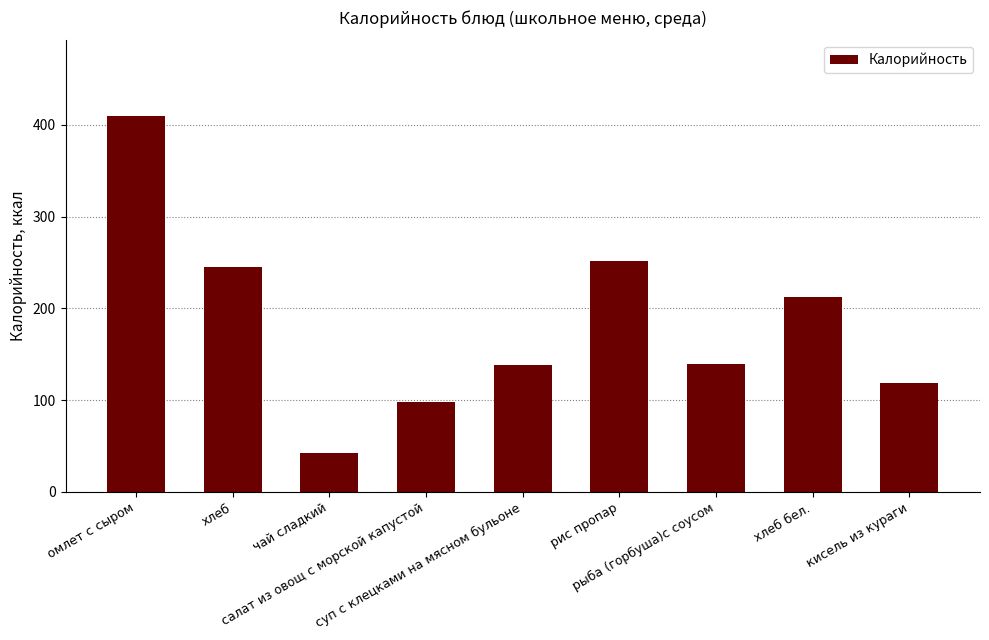

Which has a higher value, омлет с сыром or чай сладкий?

омлет с сыром